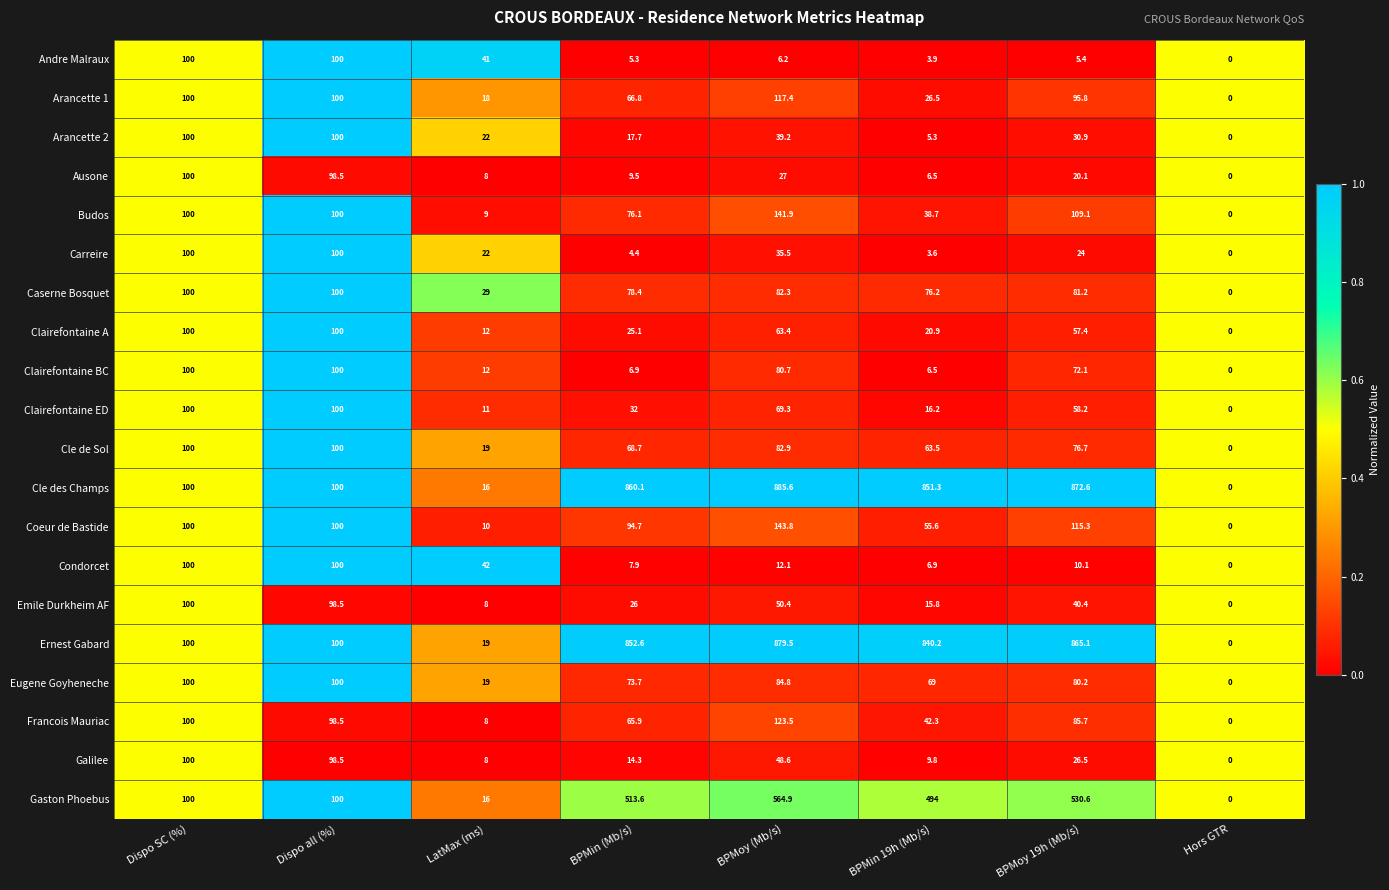

Which series has the largest range (max minus min)?

Cle des Champs